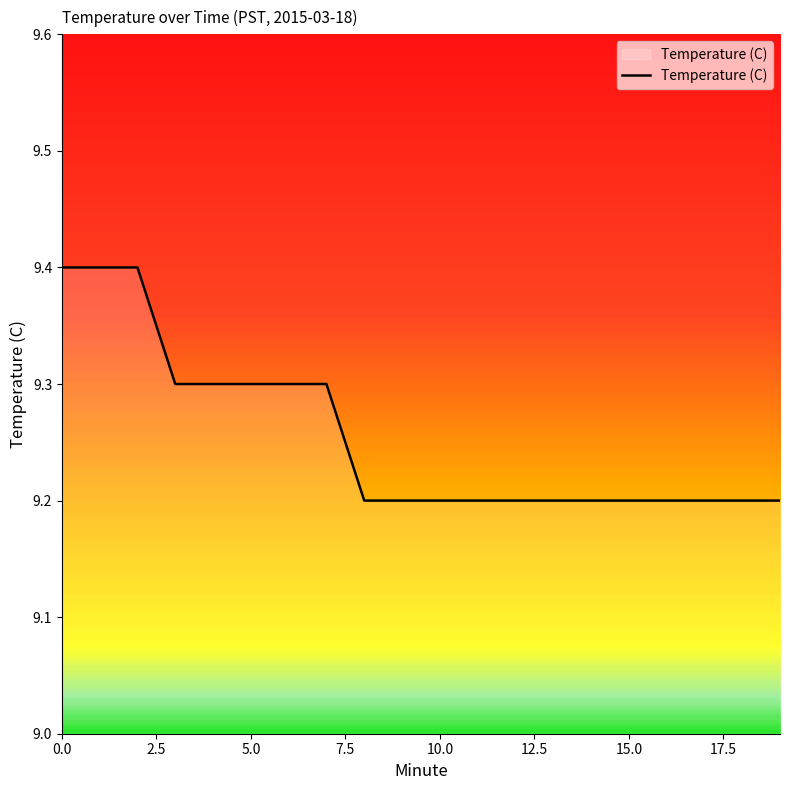

Reading right to left, what are all the values shown in this chart?

9.2	9.2	9.2	9.2	9.2	9.2	9.2	9.2	9.2	9.2	9.2	9.2	9.3	9.3	9.3	9.3	9.3	9.4	9.4	9.4